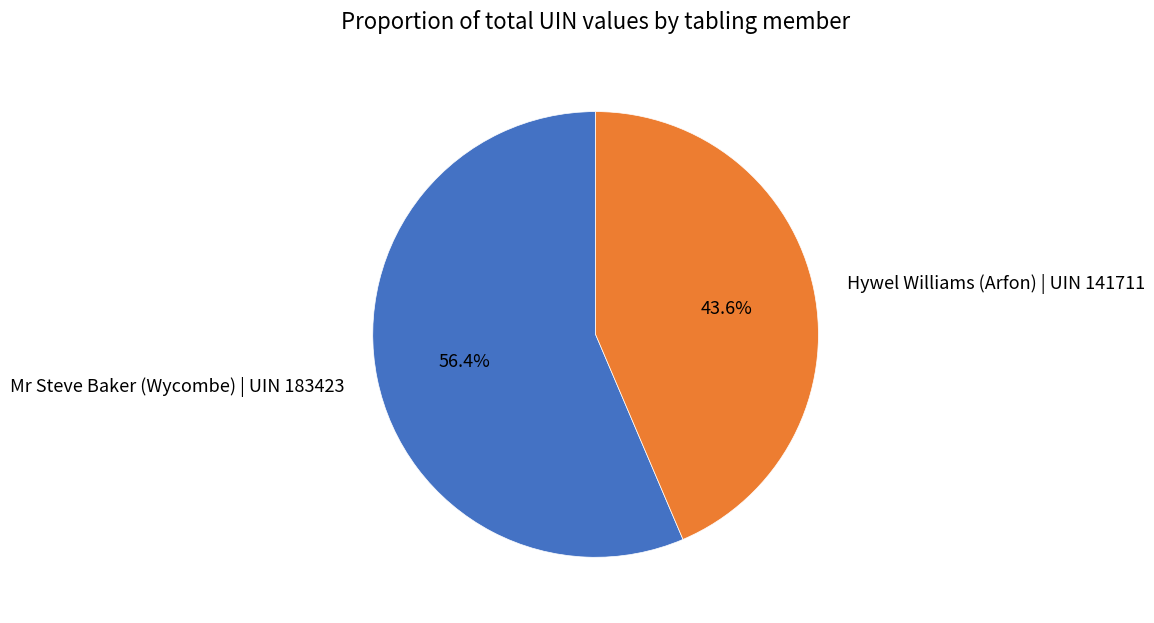

Between Hywel Williams (Arfon) | UIN 141711 and Mr Steve Baker (Wycombe) | UIN 183423, which is larger?

Mr Steve Baker (Wycombe) | UIN 183423